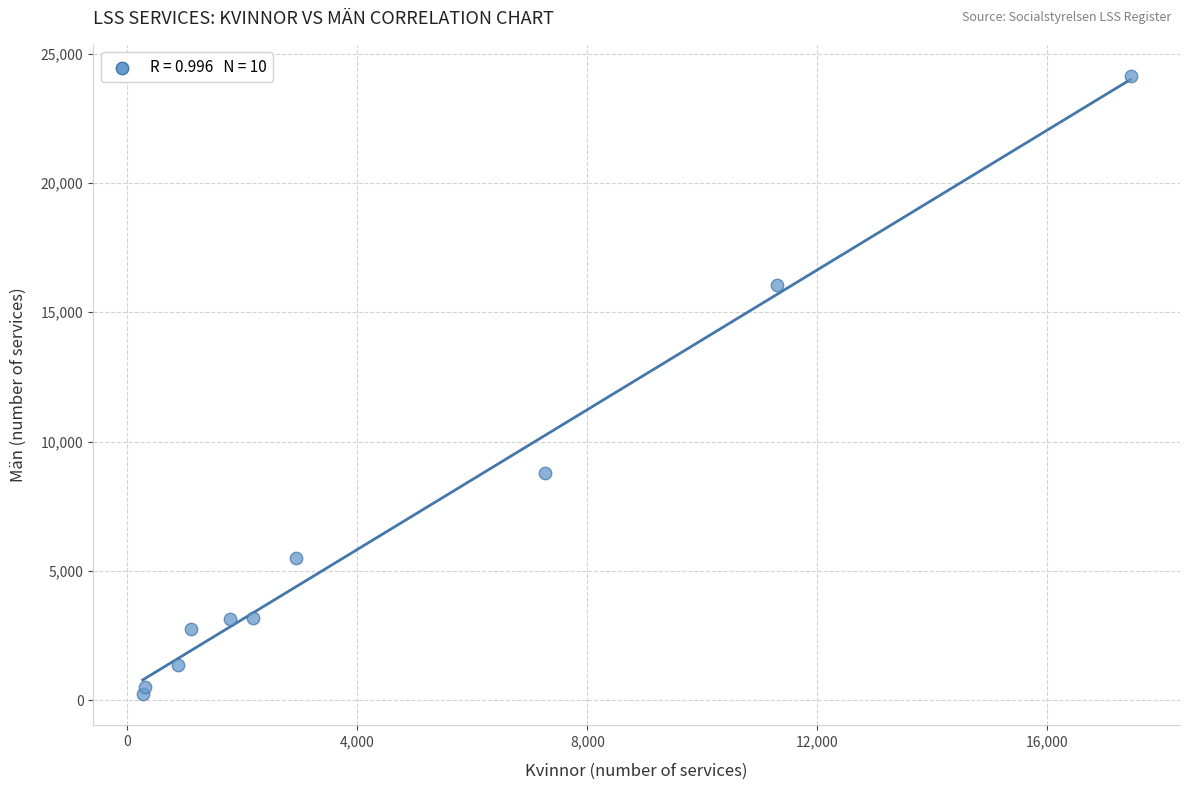

What Y value in the scatter plot is closest to 12181?

8796